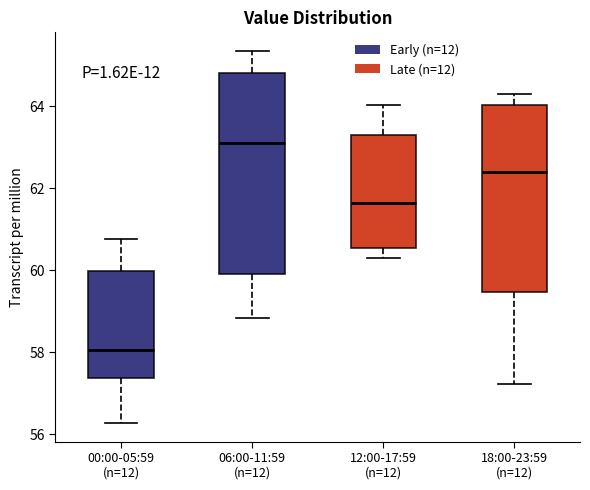

Which box has the lowest median line?

00:00-05:59 (n=12)